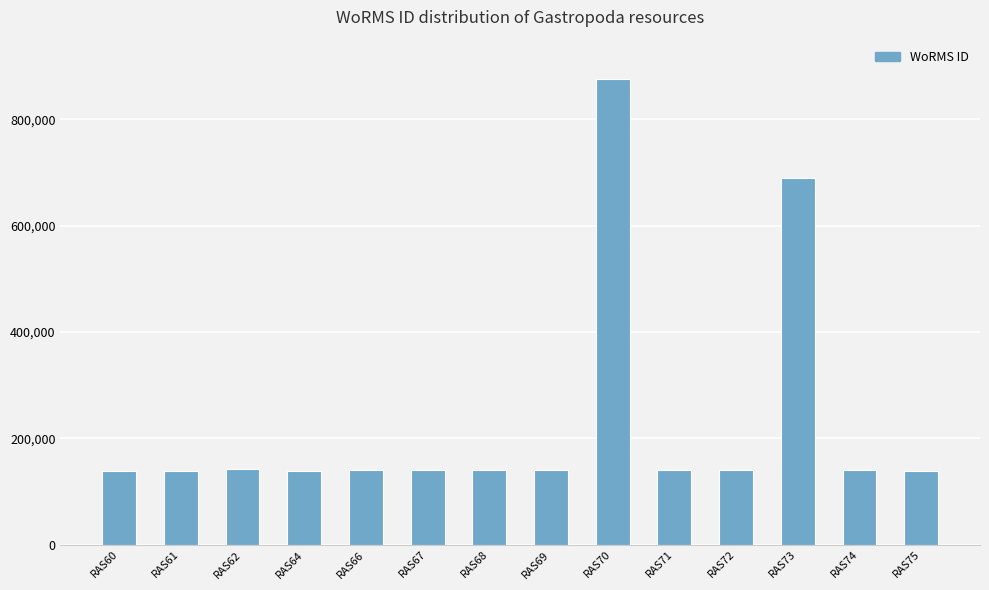

True or false: the data shows 140403 at RAS71.

True